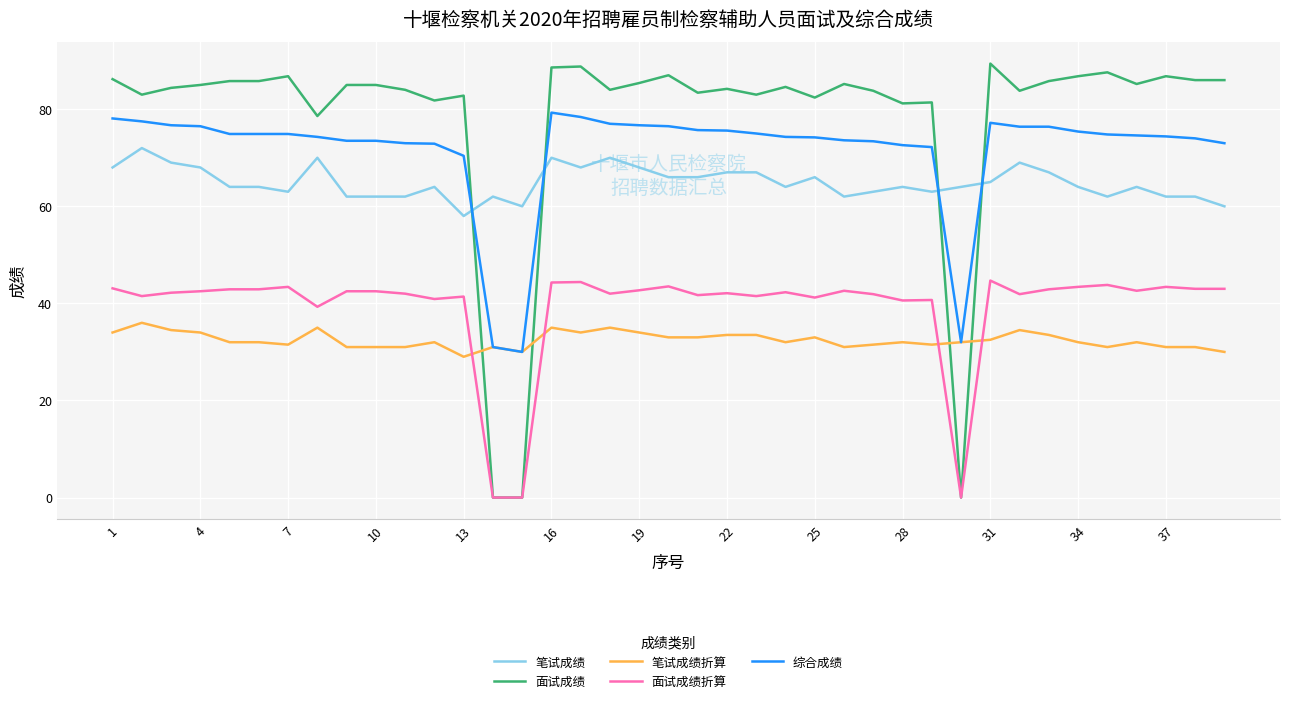

Which series has the largest total across all categories?

面试成绩